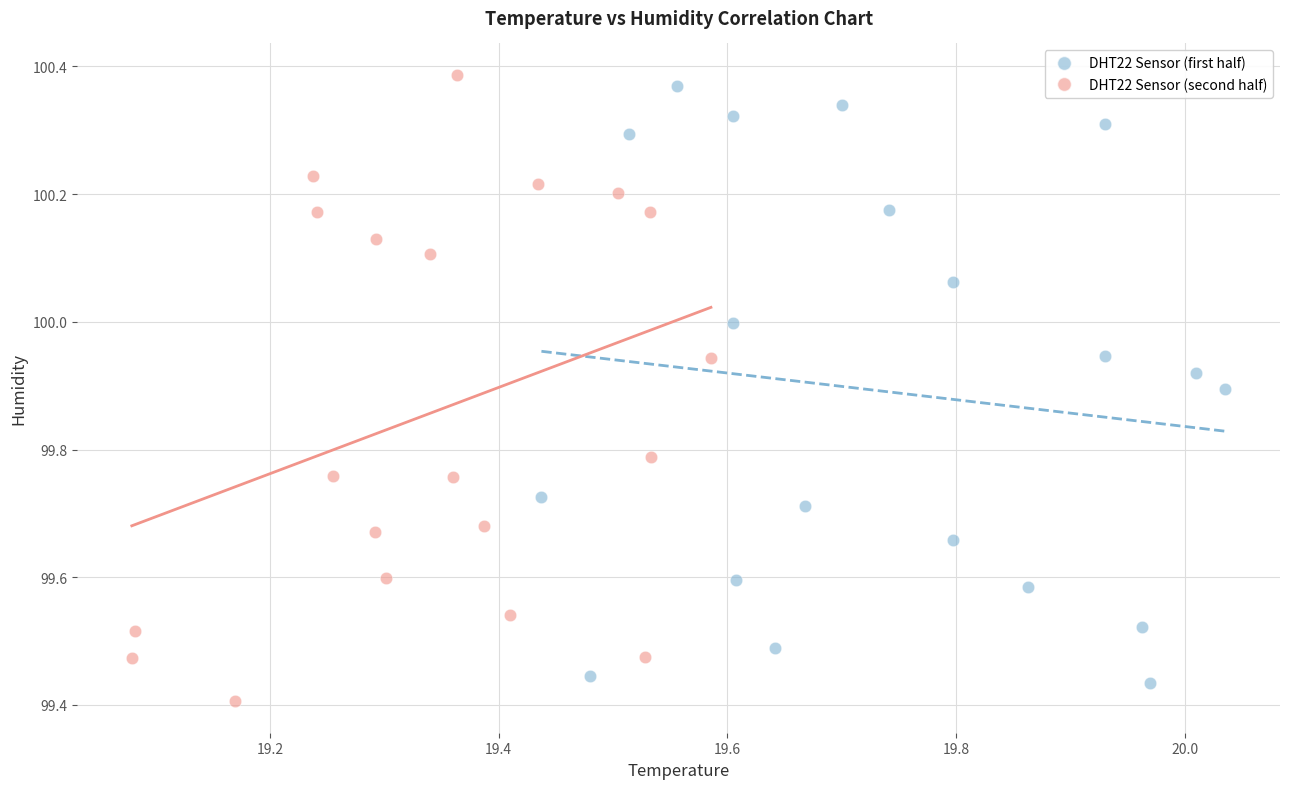

Which series contains the lowest Y value?

DHT22 Sensor (second half)